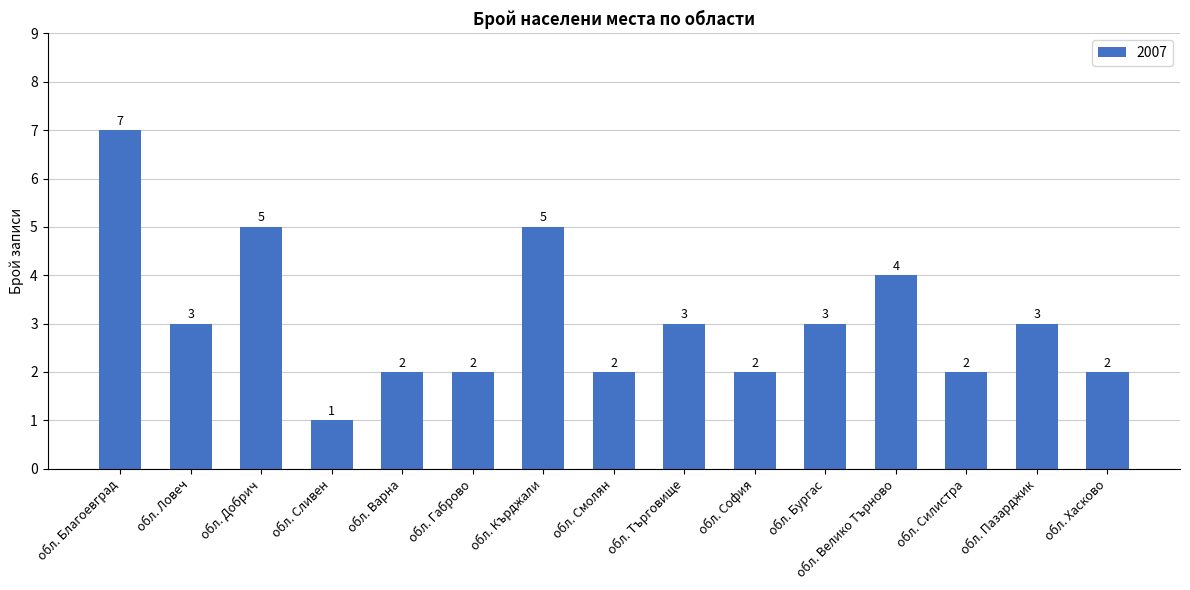

What is the sum of the values at обл. Благоевград and обл. Бургас?

10